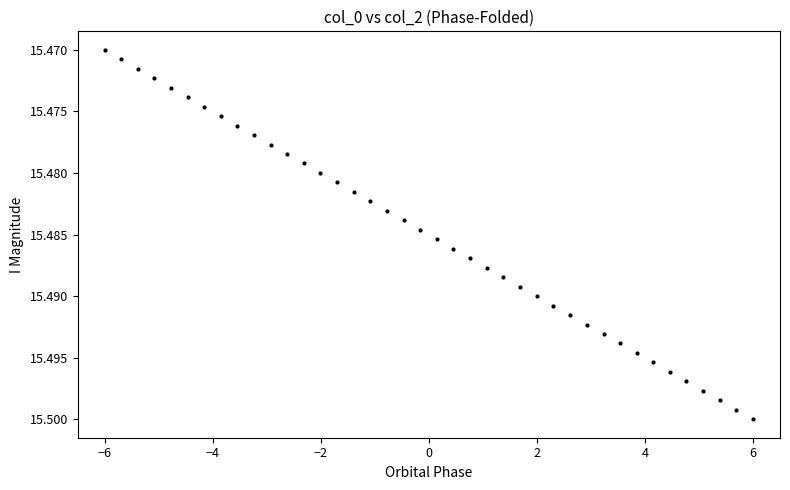

What is the range of X values (max minus min)?

12.0